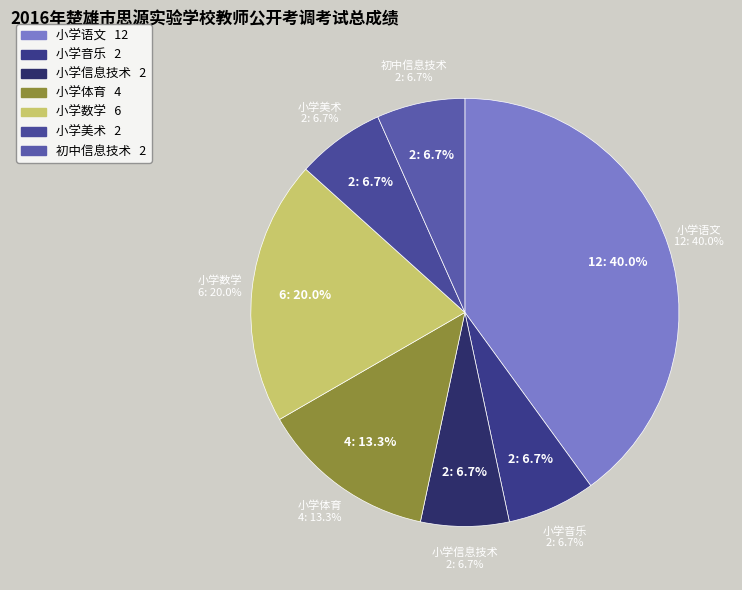

Is it true that 小学美术 is 12% of the pie?

False